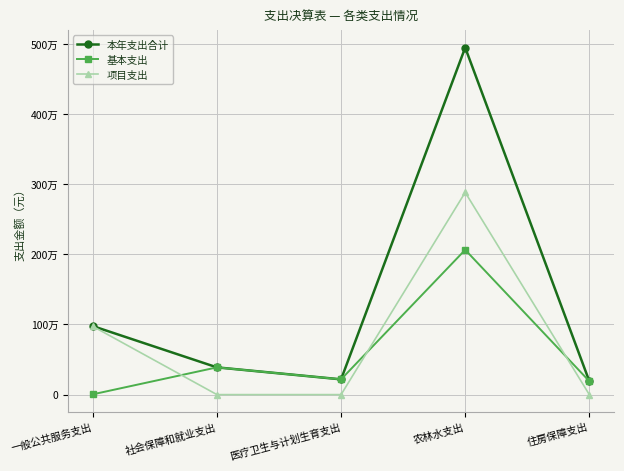

What are all the series names shown in the legend?

本年支出合计, 基本支出, 项目支出